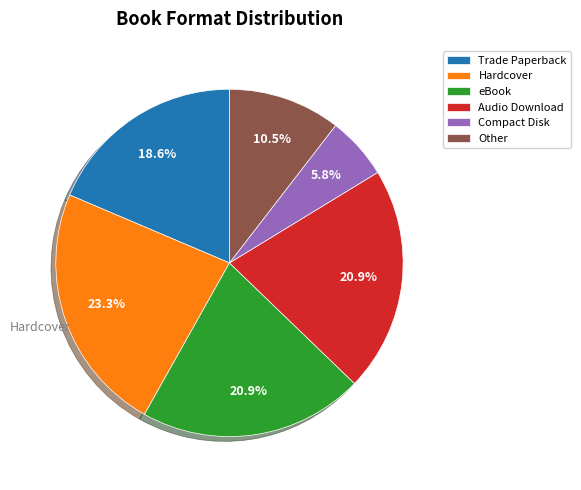

Which has a higher value, eBook or Hardcover?

Hardcover